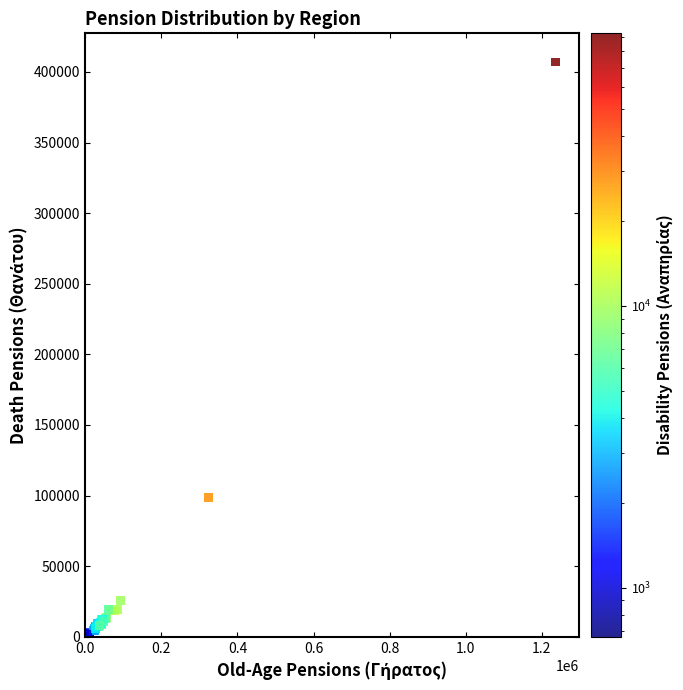

What Y value in the scatter plot is closest to 204047?

98481